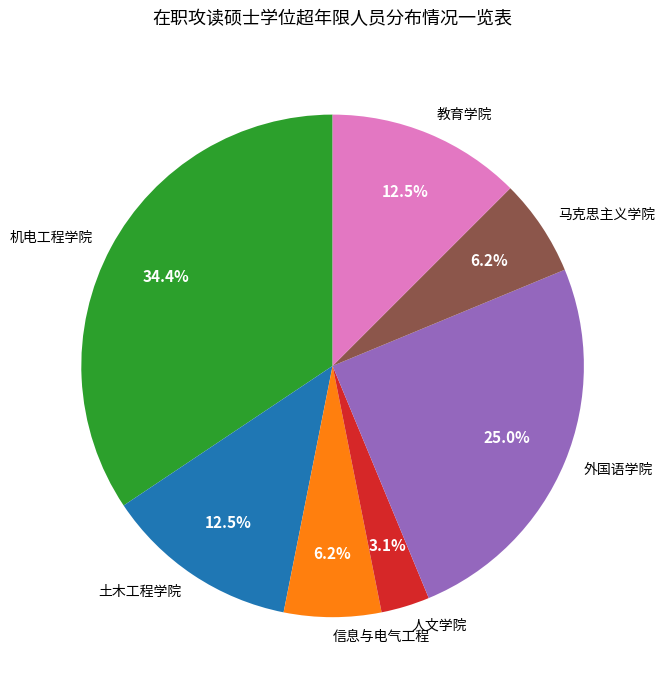

Is it true that 信息与电气工程 is 1% of the pie?

False